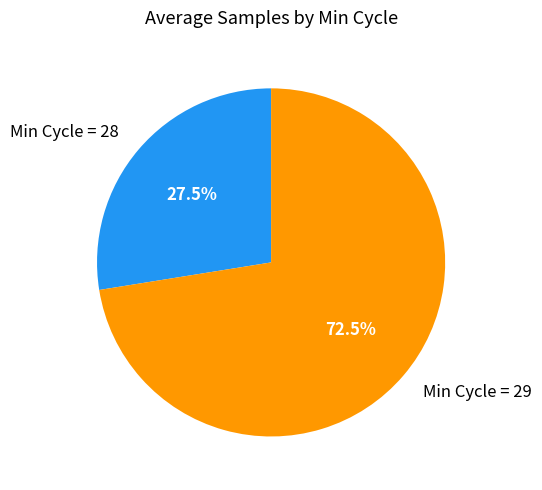

Count the number of slices in the pie.

2